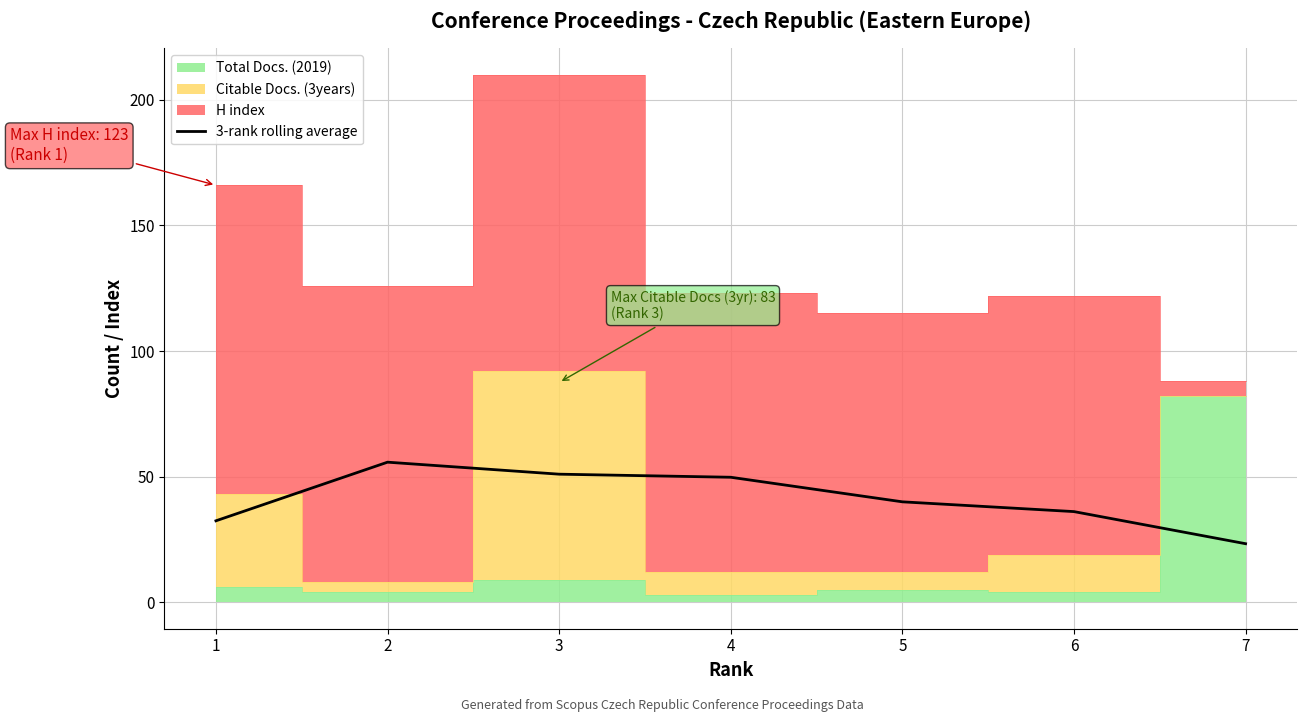

Reading left to right, extract all data points from this chart.

32.4	55.8	51.0	49.8	40.0	36.1	23.3